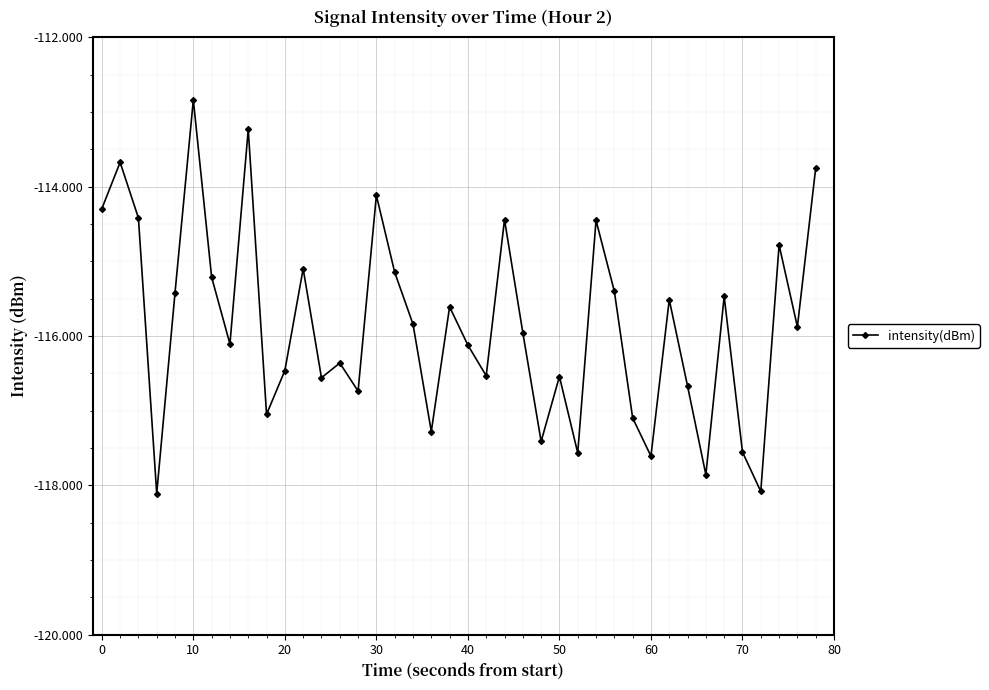

How many points are higher than both their immediate neighbors (excluding endpoints)?

13